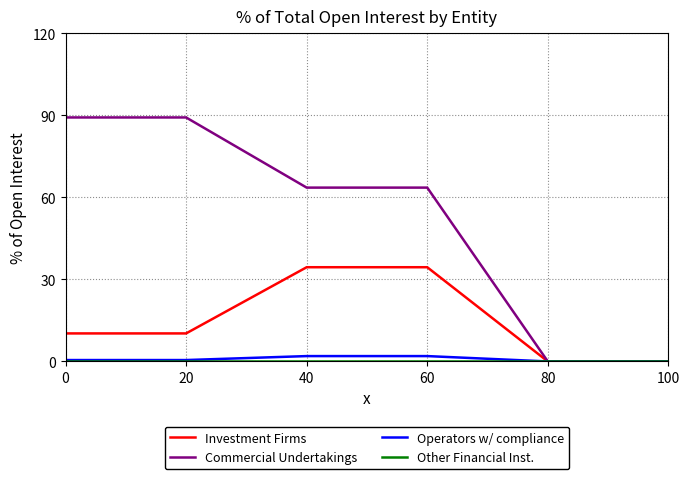

What is the greatest value displayed?

89.2